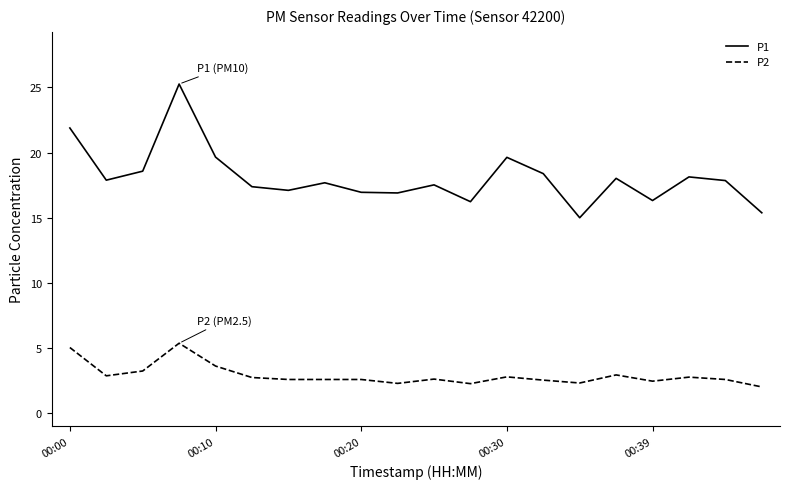

Which series has the widest spread of values?

P1